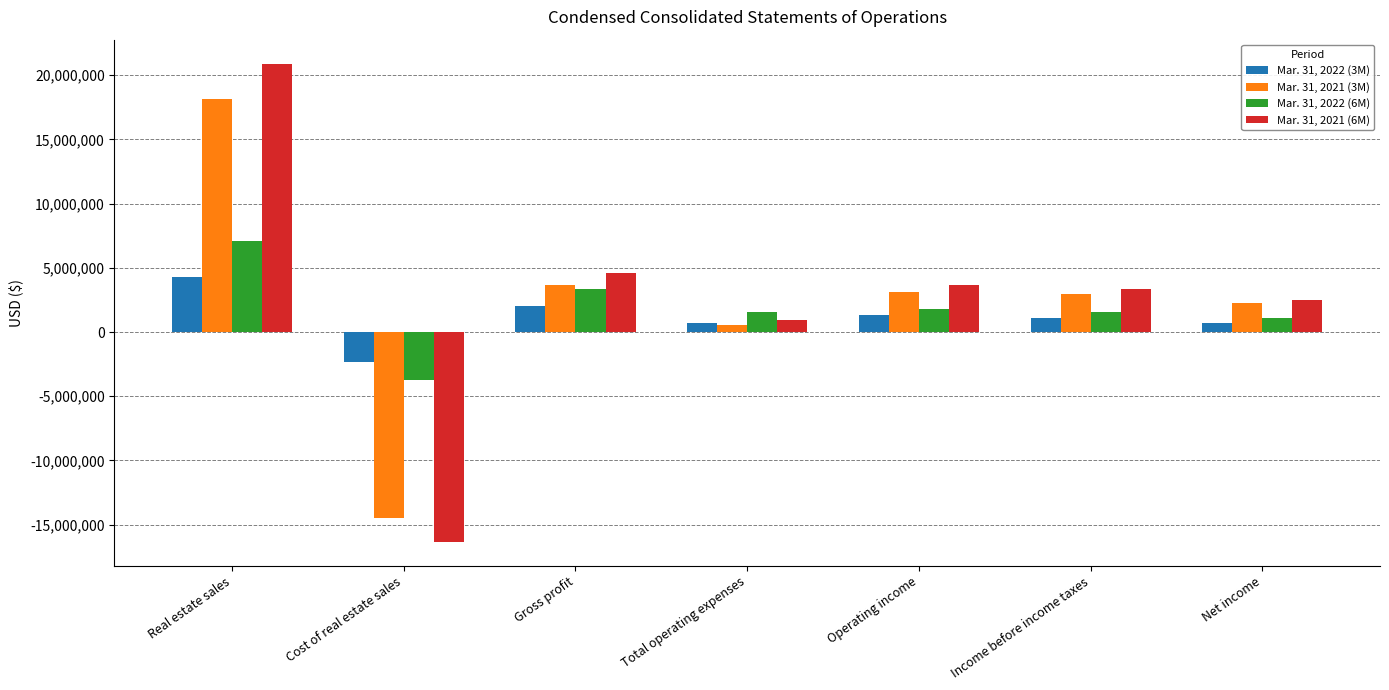

Where is Mar. 31, 2021 (6M) nearest to the value 2283382?

Net income